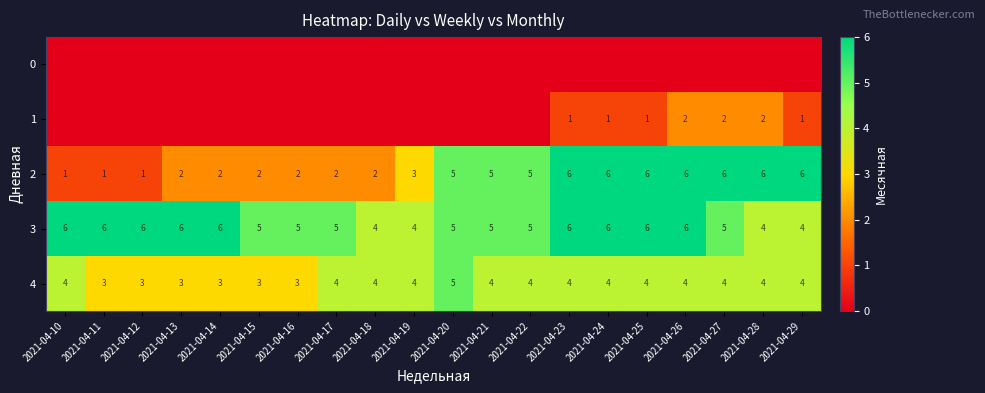

The value of 4 at 2021-04-20 is 3. True or false?

False